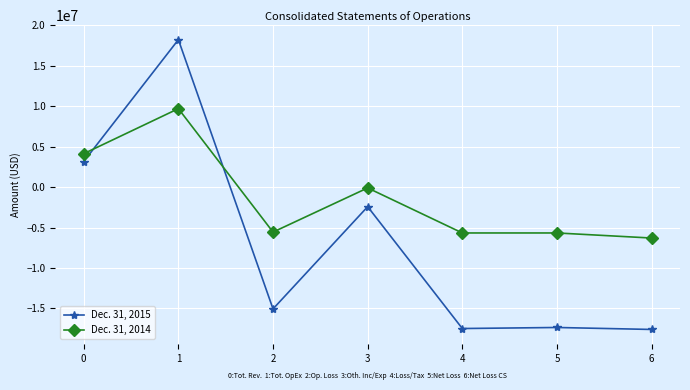

Is it true that Dec. 31, 2014 equals 7009055 at 0?

False